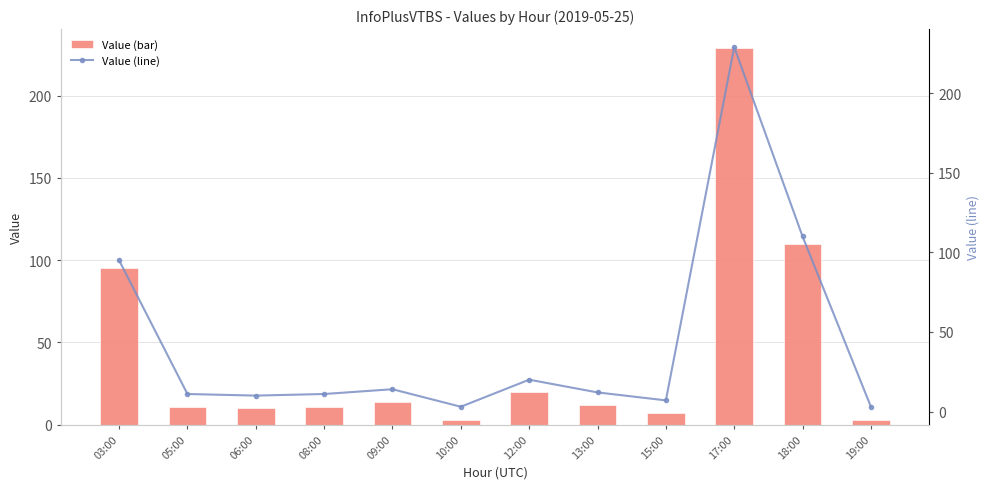

Between 17:00 and 19:00, which series saw the biggest shift?

col_3